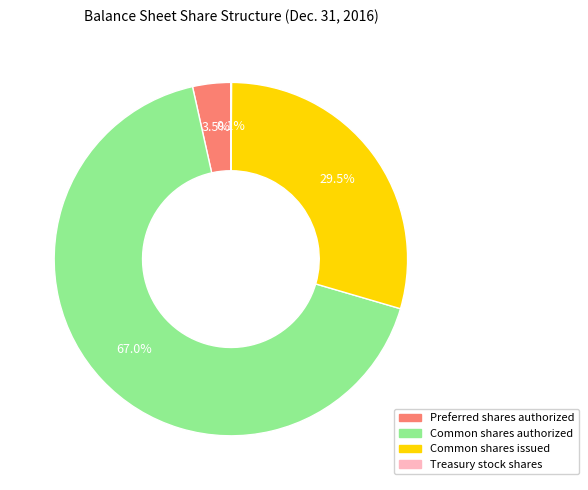

Which category accounts for the majority?

Common shares authorized